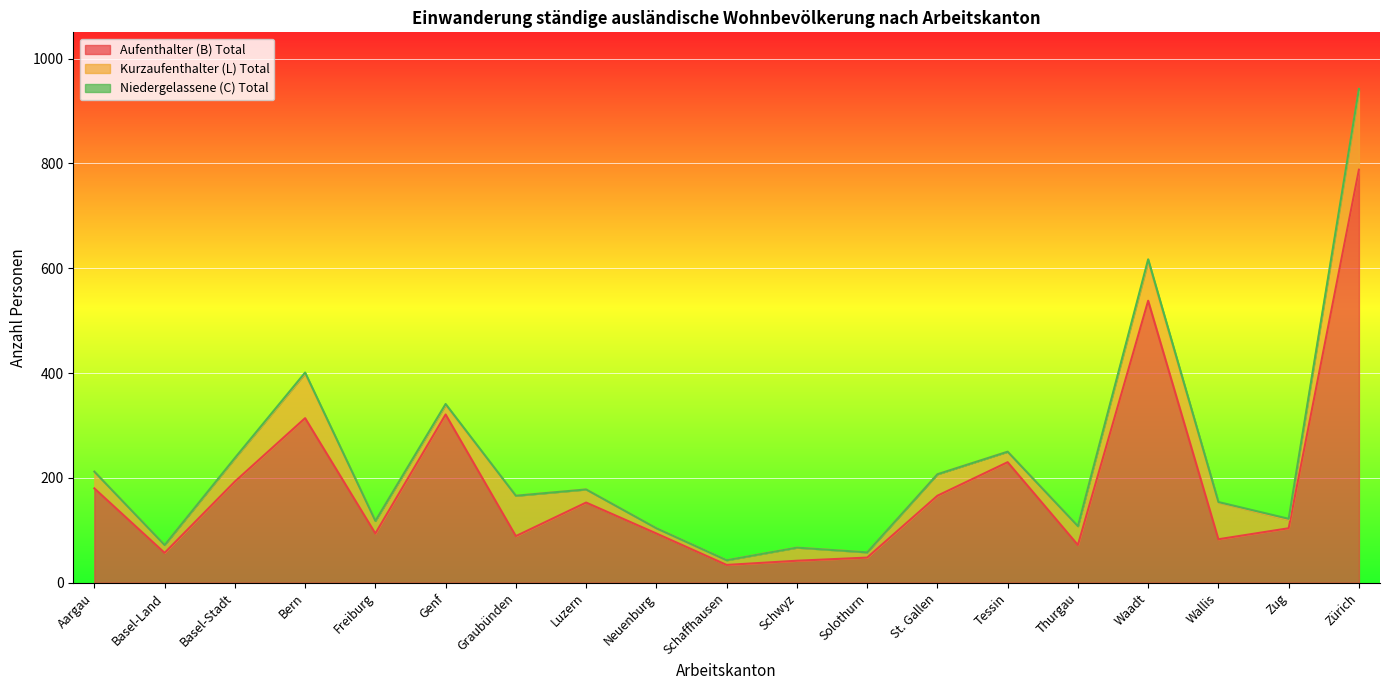

How many interior local peaks does the Niedergelassene (C) Total series have?

3